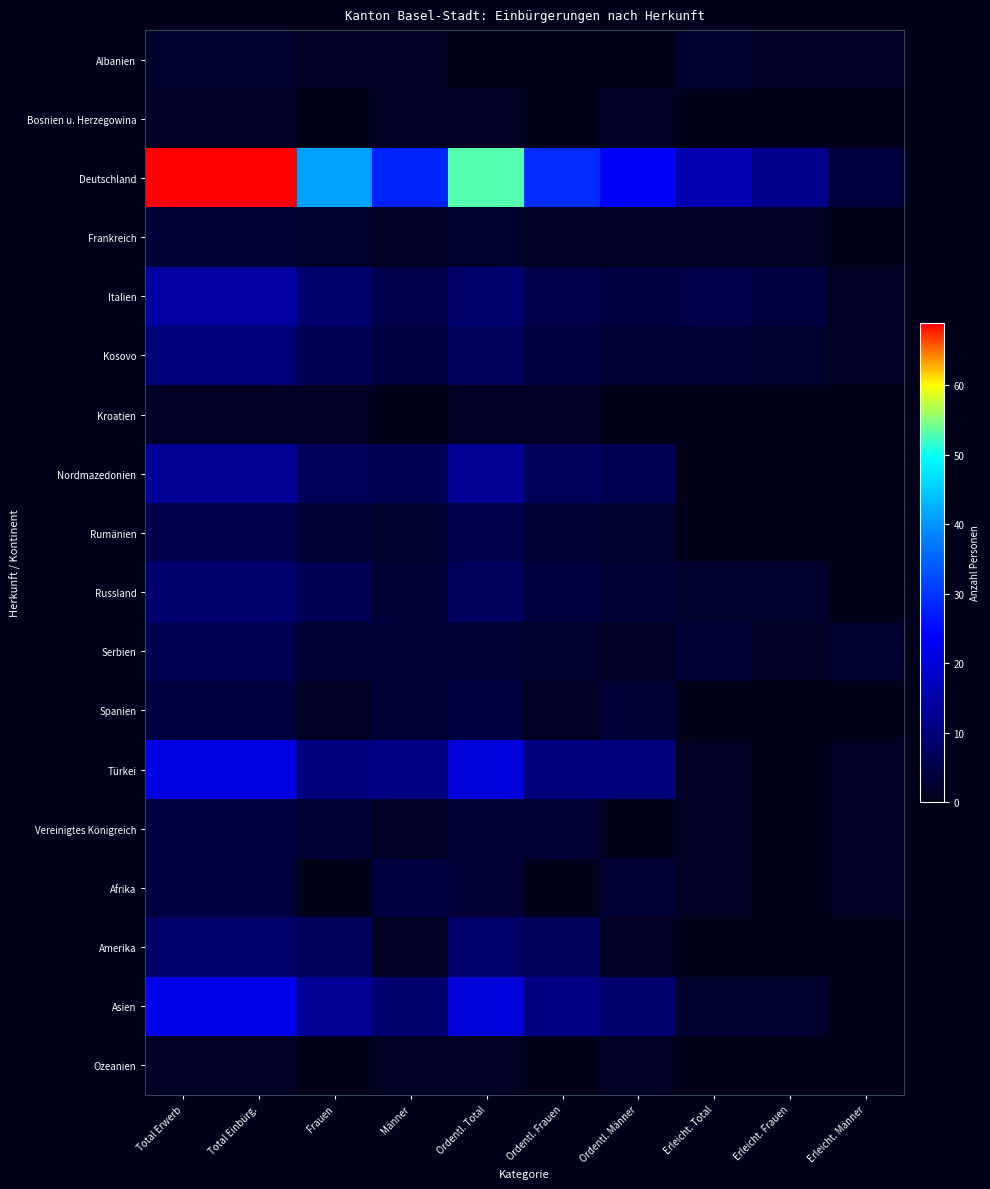

Which series changed the most between Total Erwerb and Ordentl. Männer?

Deutschland